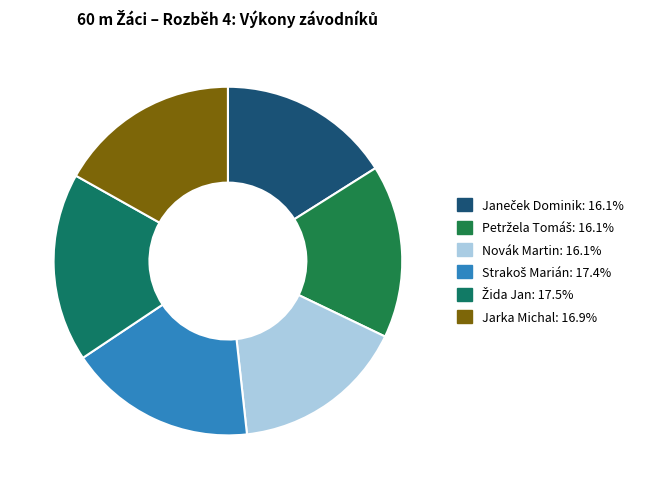

Count the number of slices in the pie.

6